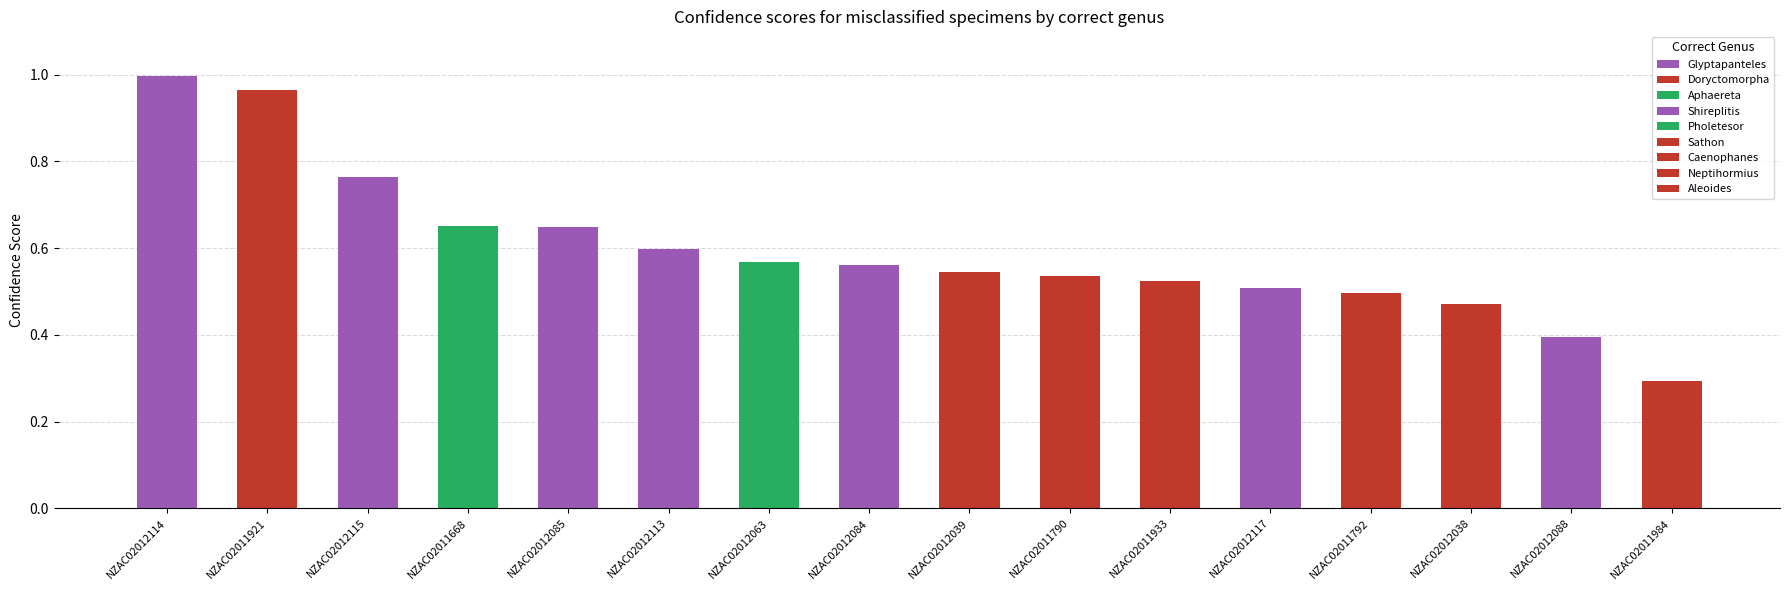

Are the bars grouped side by side (vs. stacked)?

No